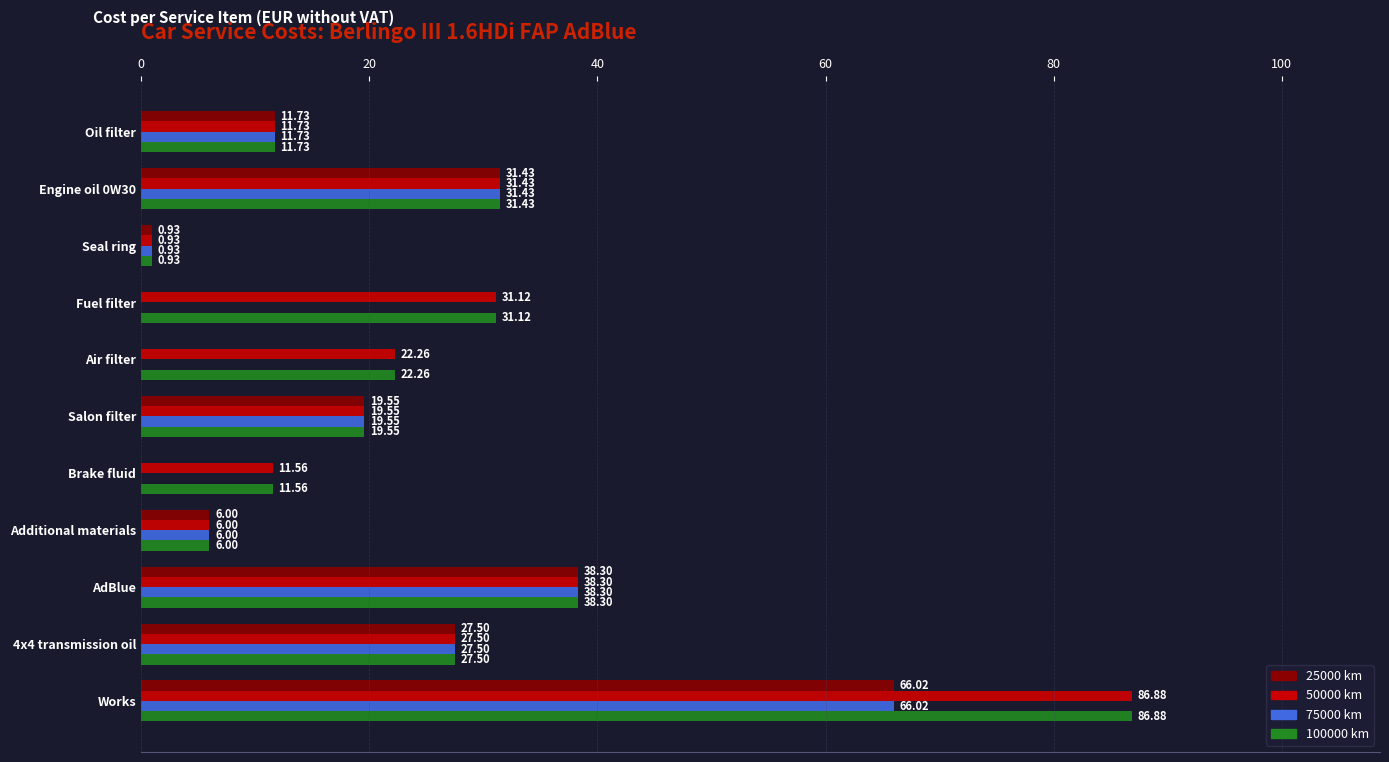

How many values in 75000 km are above zero?

8